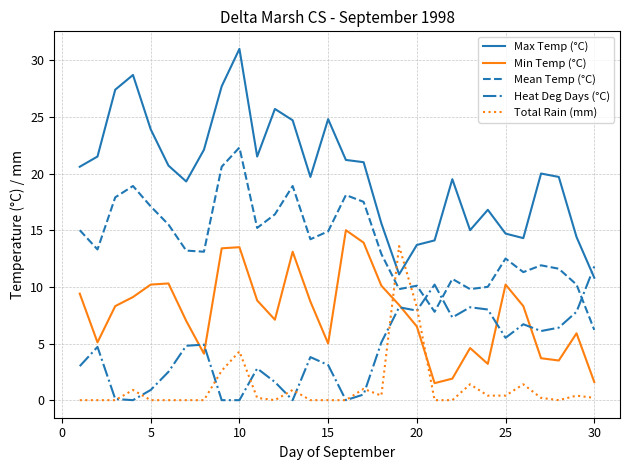

How many values in the Heat Deg Days (°C) series exceed 4?

16